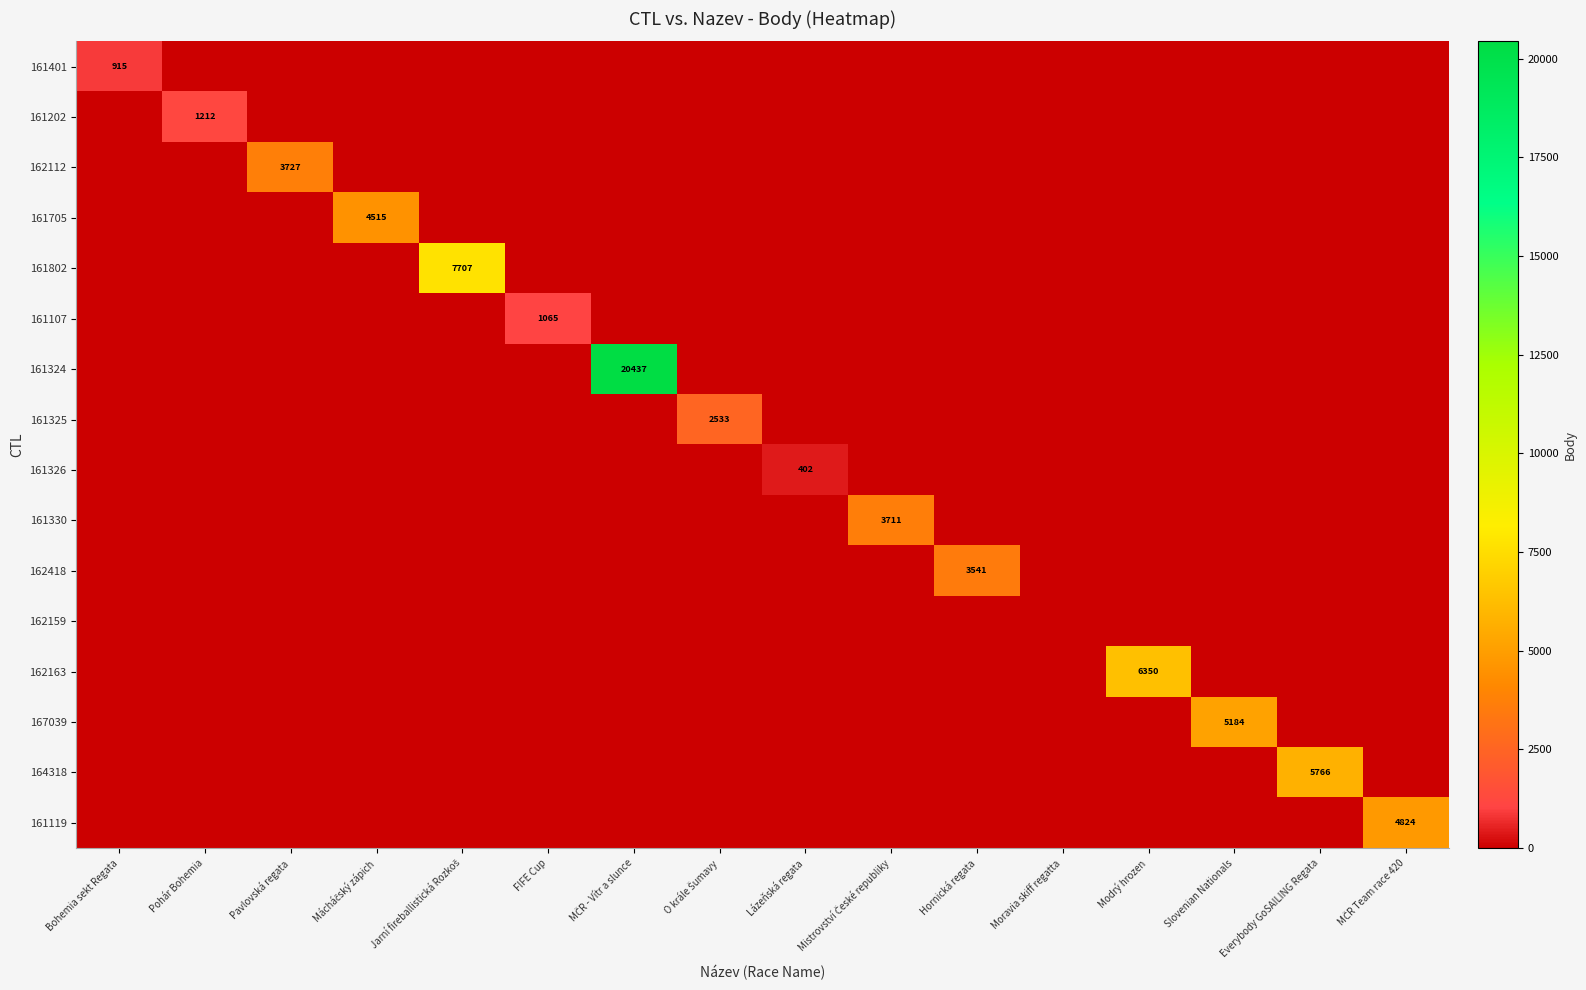

How many distinct data groups are displayed?

16